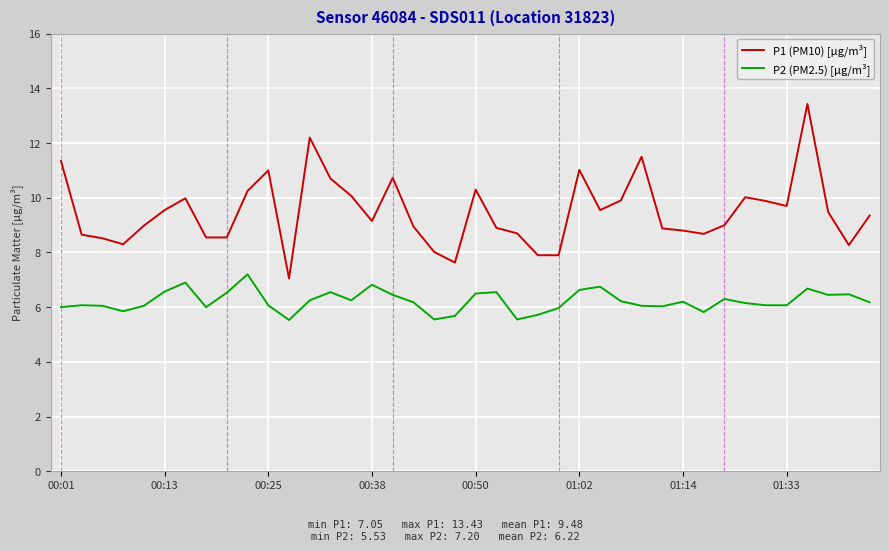

In P2 (PM2.5) [µg/m³], how many points are higher than both neighbors (excluding endpoints)?

11